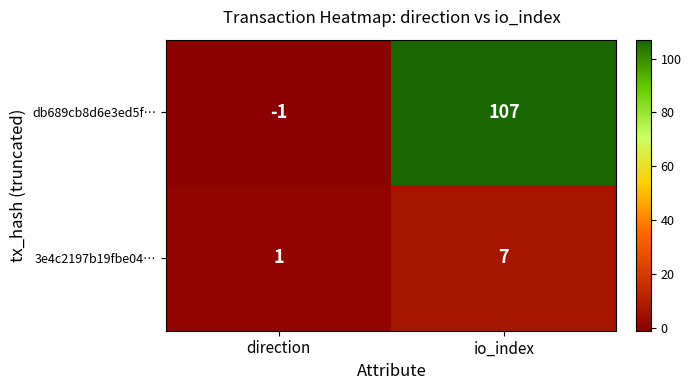

True or false: 3e4c2197b19fbe04… has a value of 7 at io_index.

True